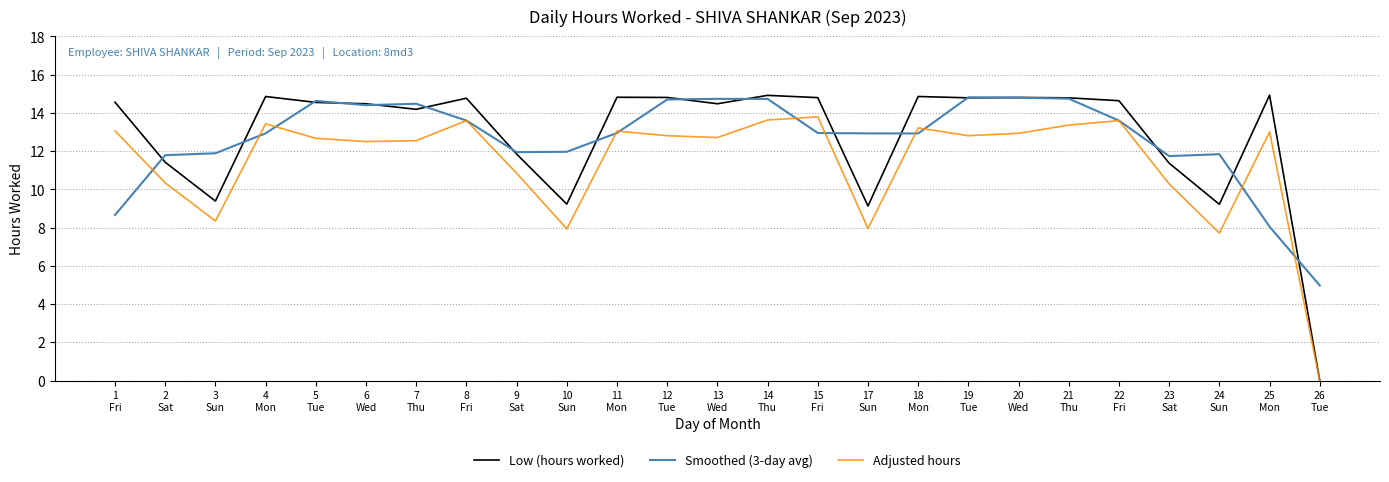

What are all the series names shown in the legend?

Low (hours worked), Smoothed (3-day avg), Adjusted hours